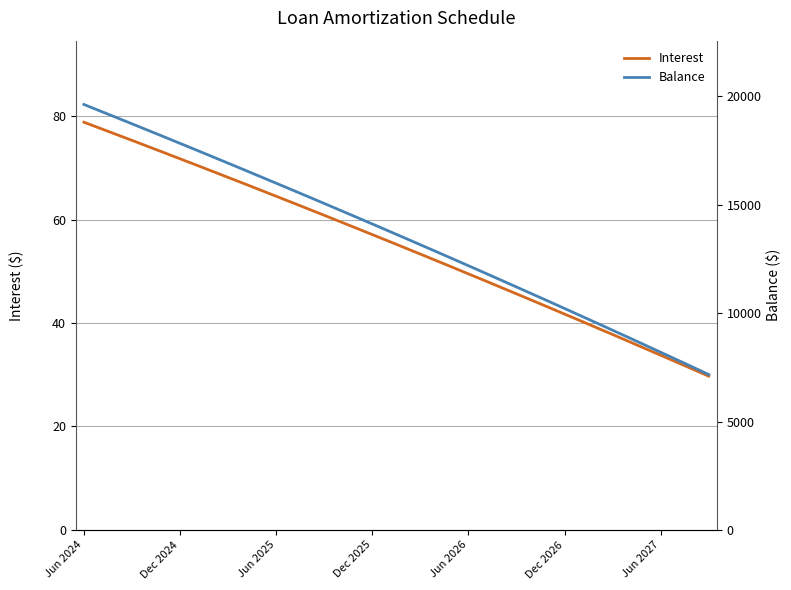

What is the minimum value for Interest?

29.7